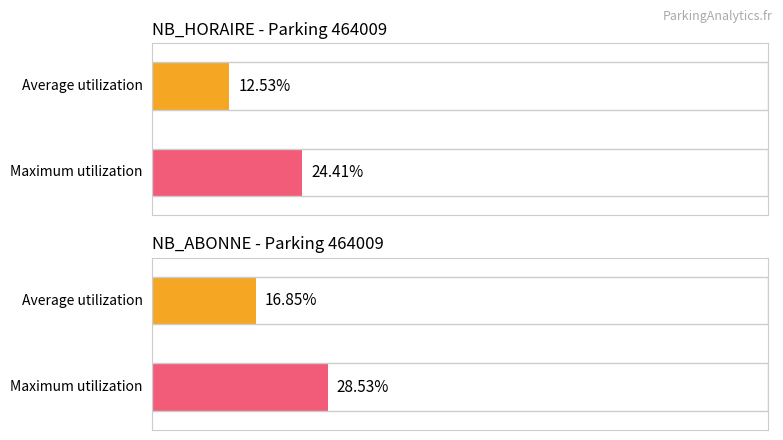

What are all the series names shown in the legend?

NB_HORAIRE, NB_ABONNE